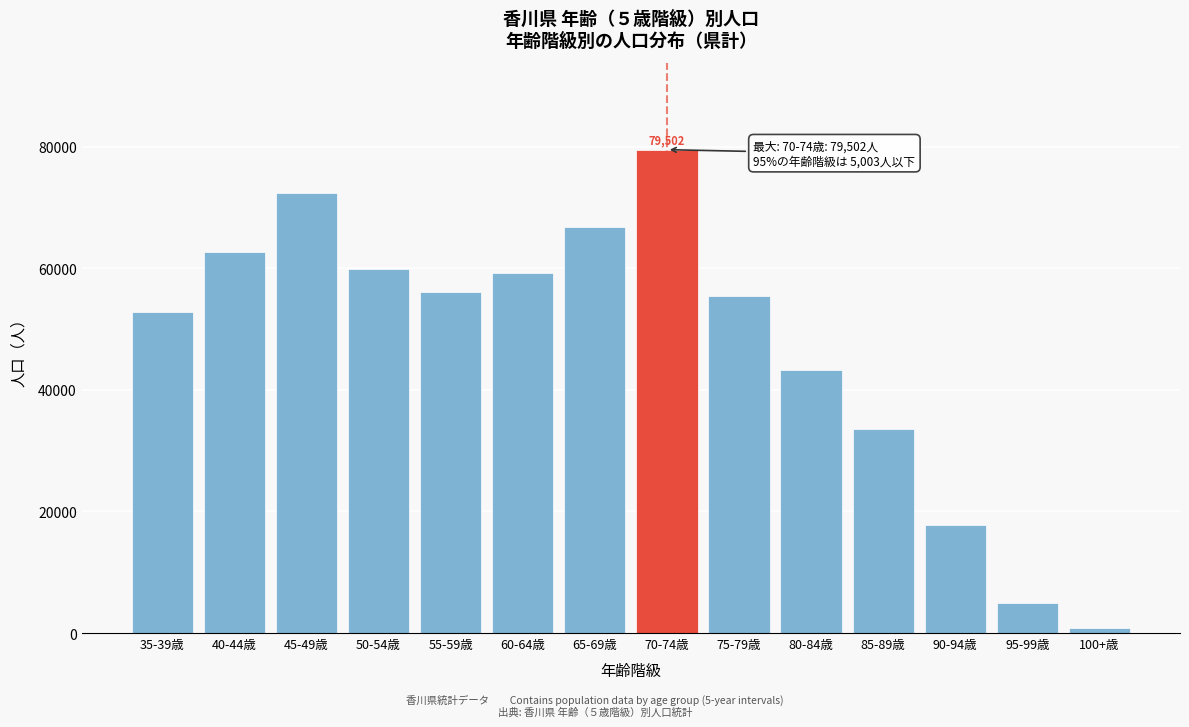

Reading left to right, what are all the values shown in this chart?

52882	62675	72417	59813	56143	59182	66765	79502	55417	43199	33549	17691	5003	892